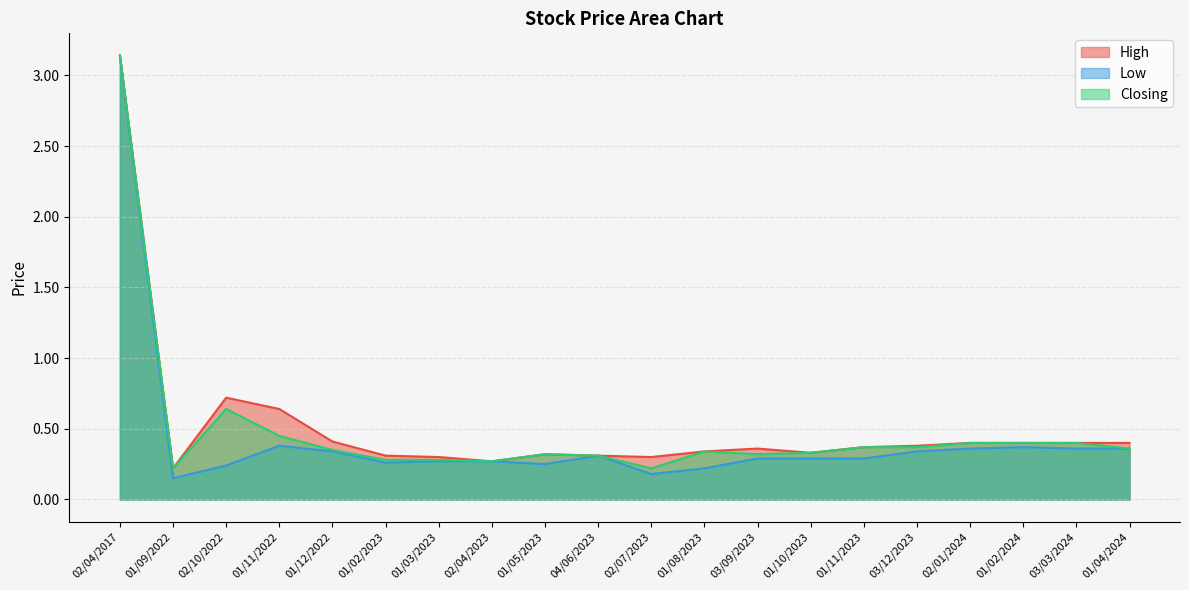

What is the average value of the High series?

0.5